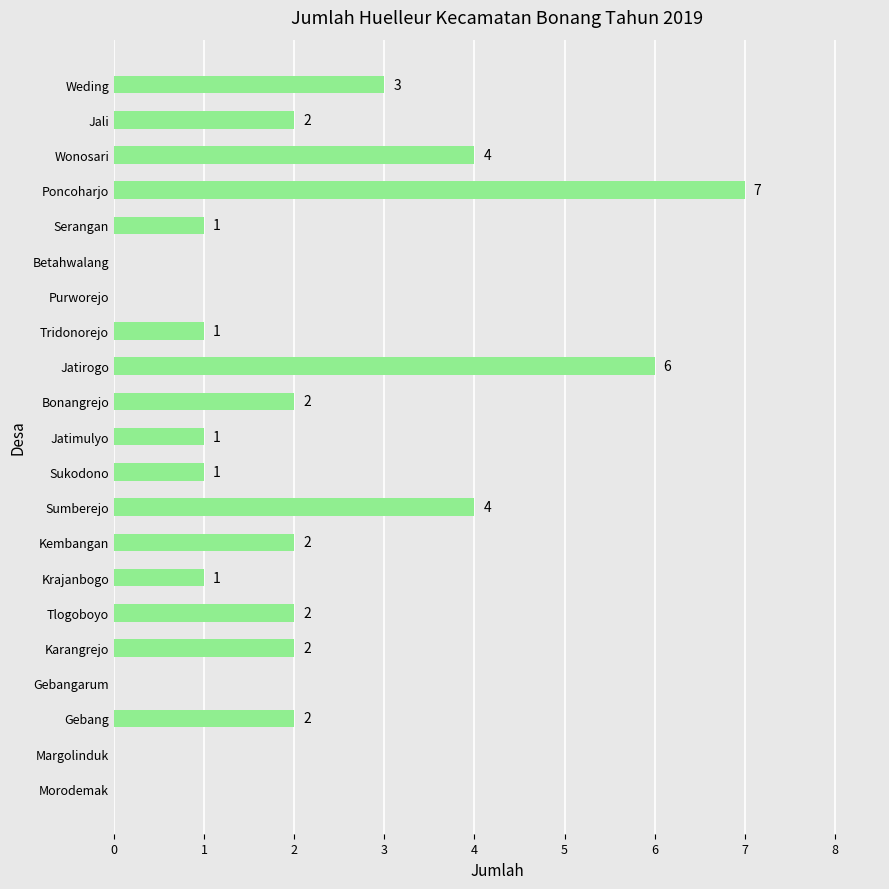

What is the sum of all values?

41